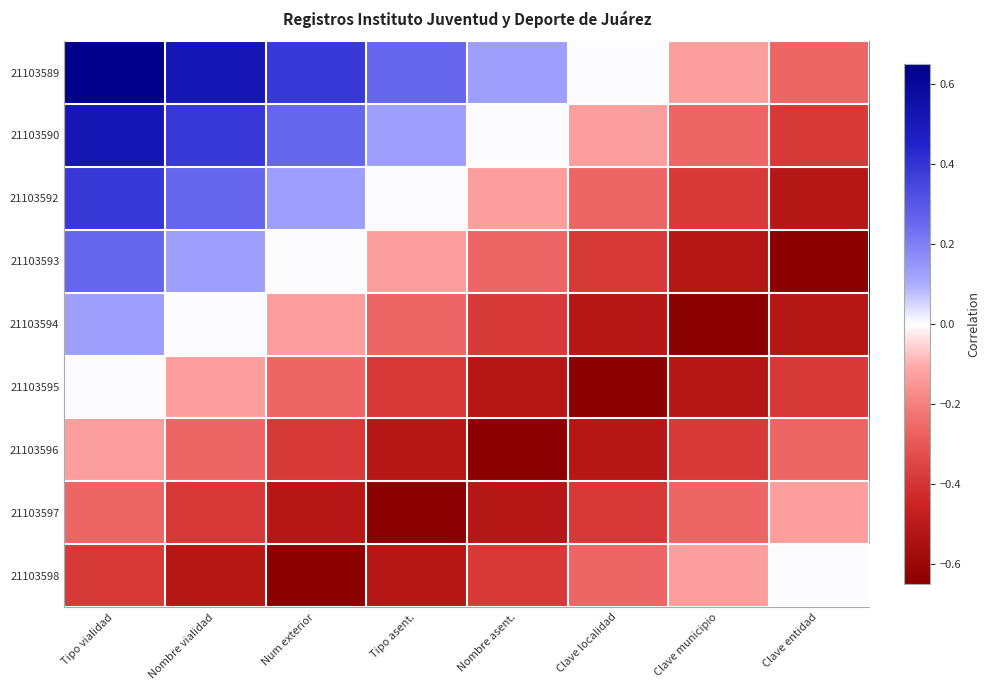

Rank the series by their maximum value, from highest to lowest.

21103589, 21103590, 21103592, 21103593, 21103594, 21103595, 21103598, 21103596, 21103597